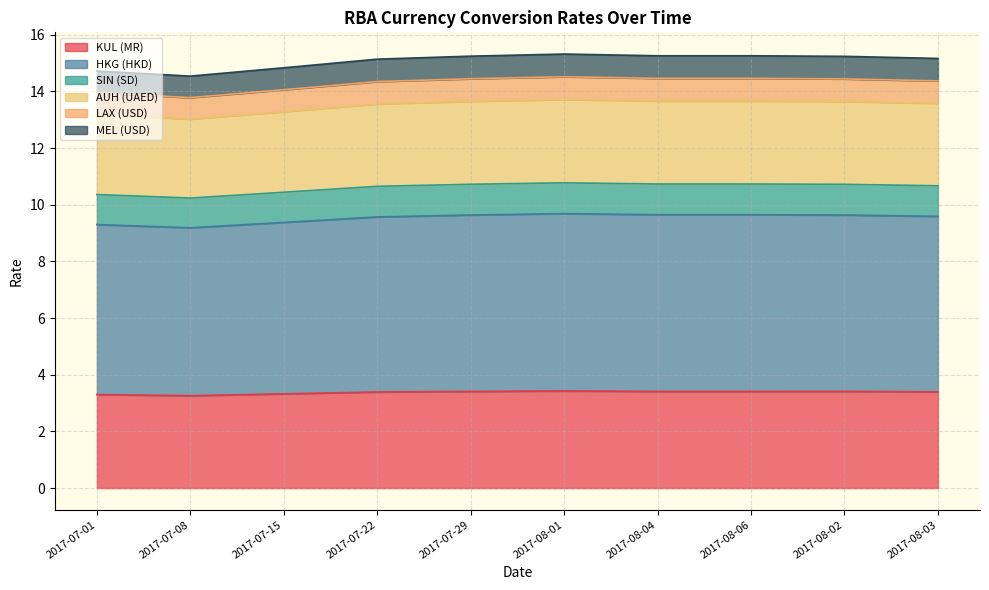

Does the chart display data point markers on the line(s)?

No